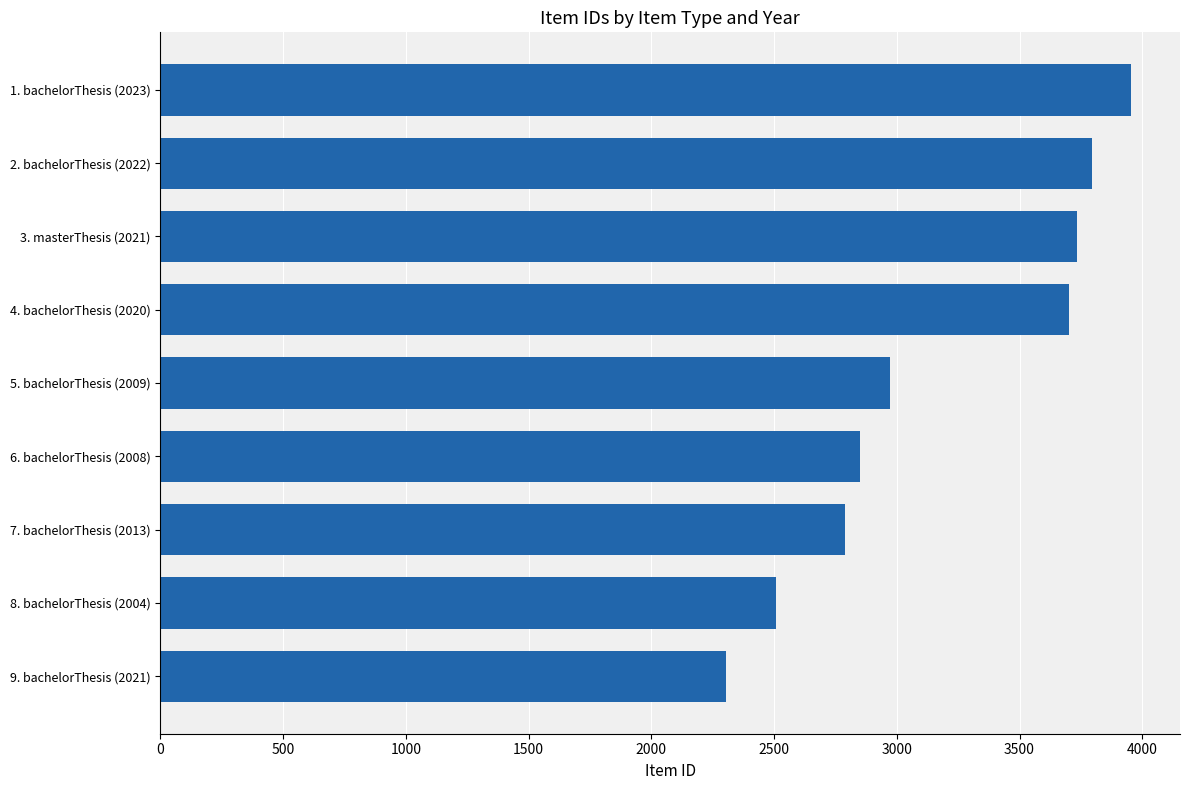

Which label corresponds to the smallest value in the chart?

9. bachelorThesis (2021)